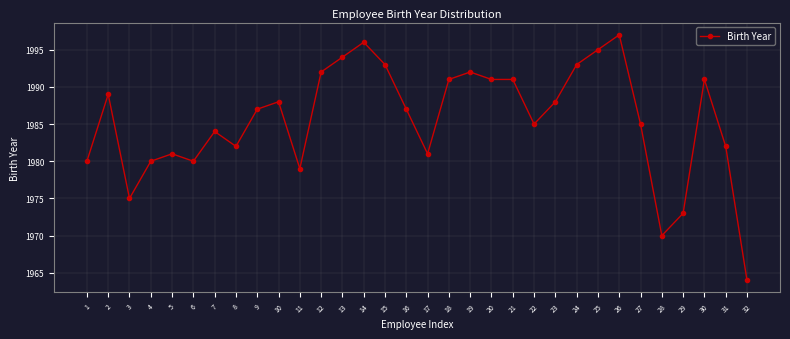

The chart shows a value of 1995 at 25. True or false?

True